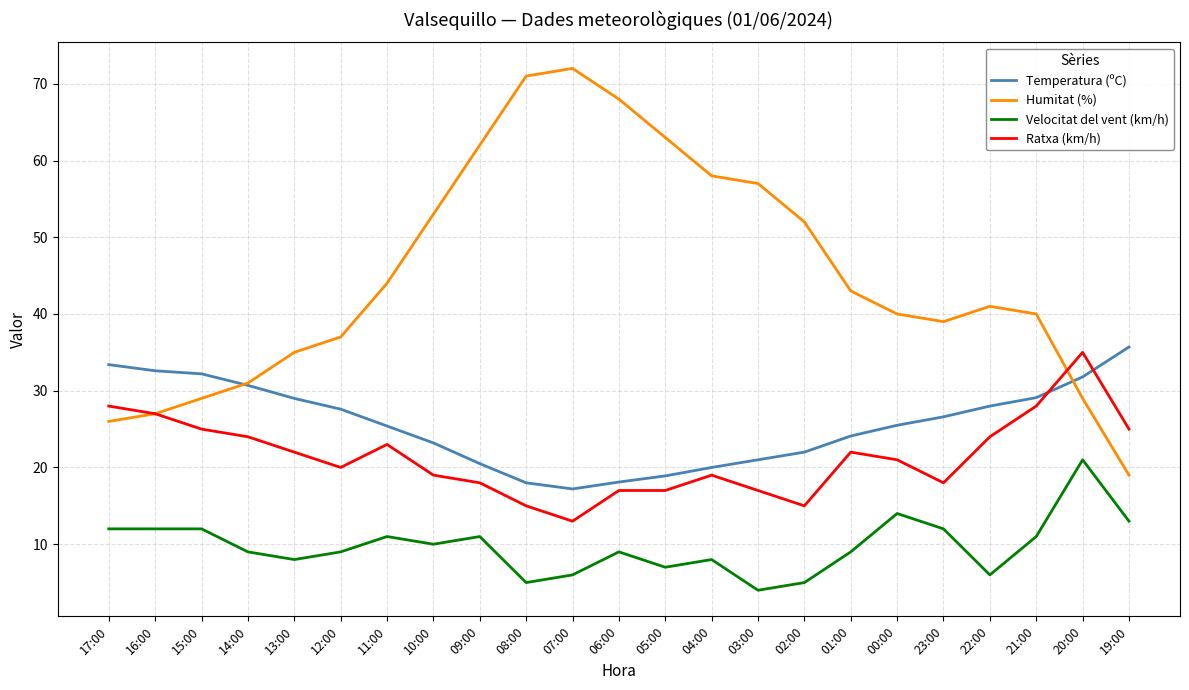

True or false: Temperatura (ºC) and Velocitat del vent (km/h) cross at least once.

False